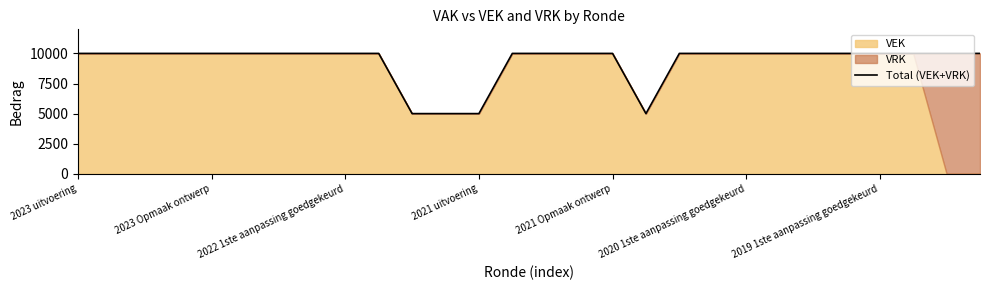

How many values are below 10000?

4